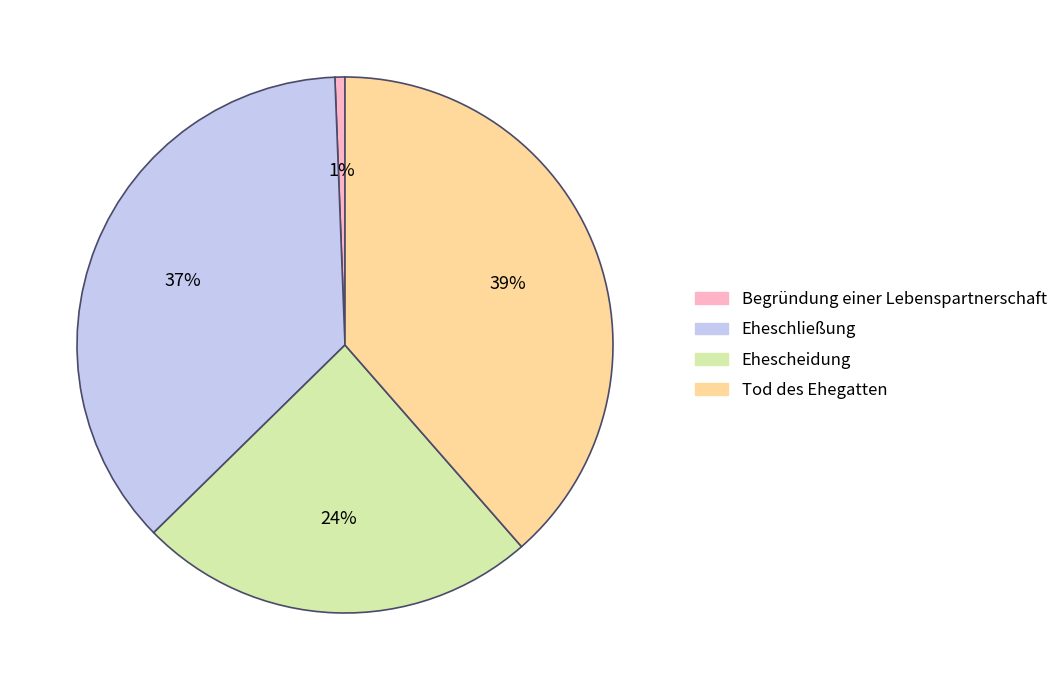

How many slices are in this pie chart?

4